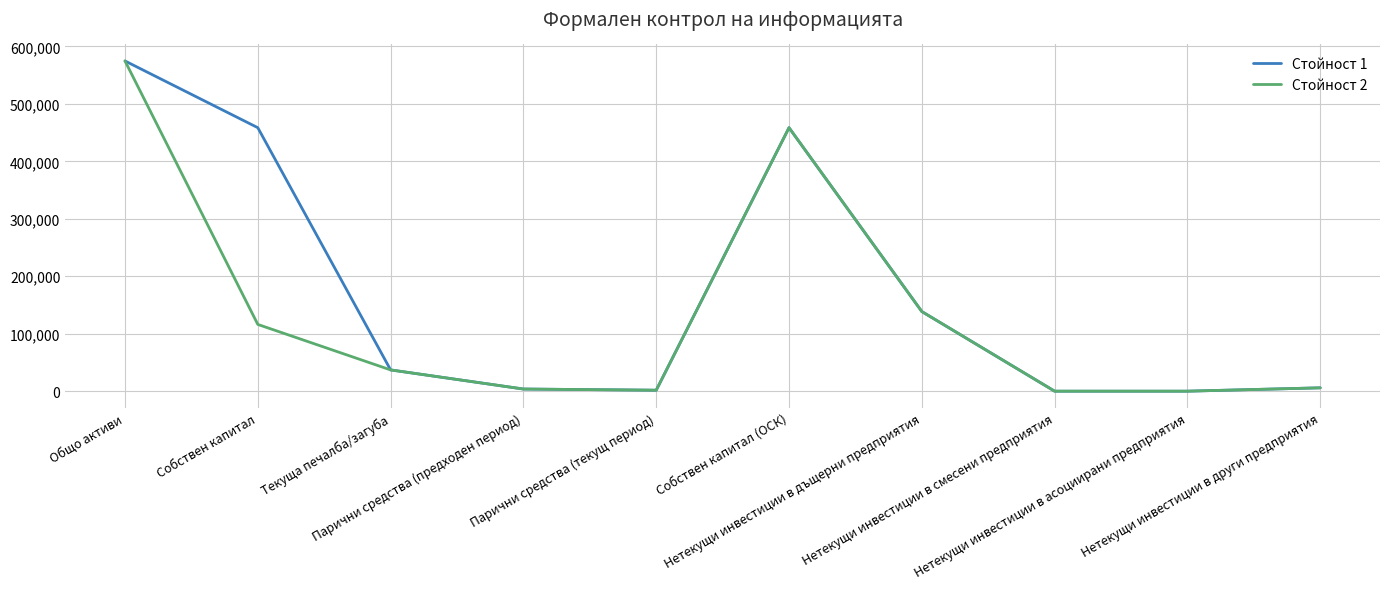

List the series in order of their overall mean, highest first.

Стойност 1, Стойност 2